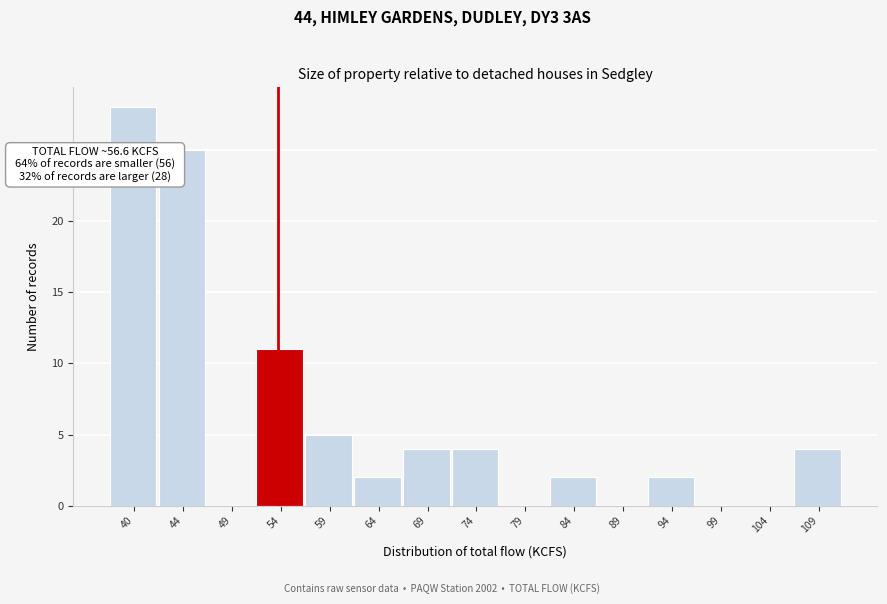

Reading left to right, list all the values displayed in this chart.

40=28	44=25	49=0	54=11	59=5	64=2	69=4	74=4	79=0	84=2	89=0	94=2	99=0	104=0	109=4